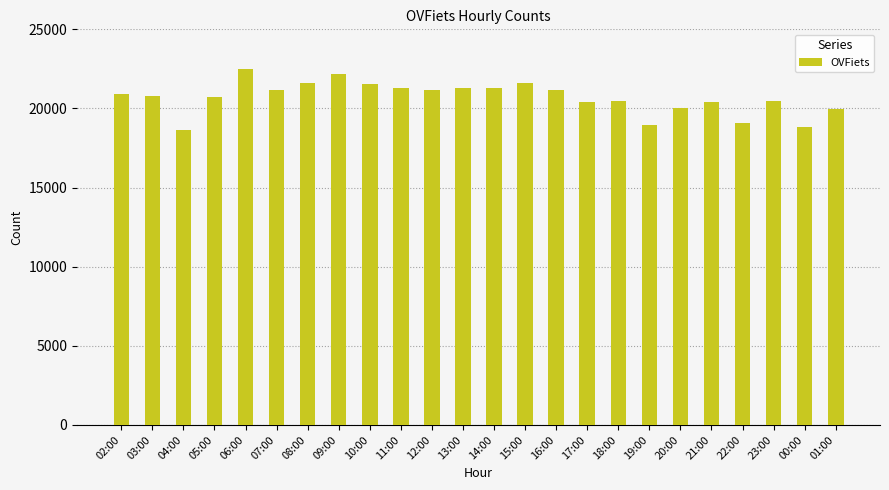

What is the difference between the values at 10:00 and 09:00?

621